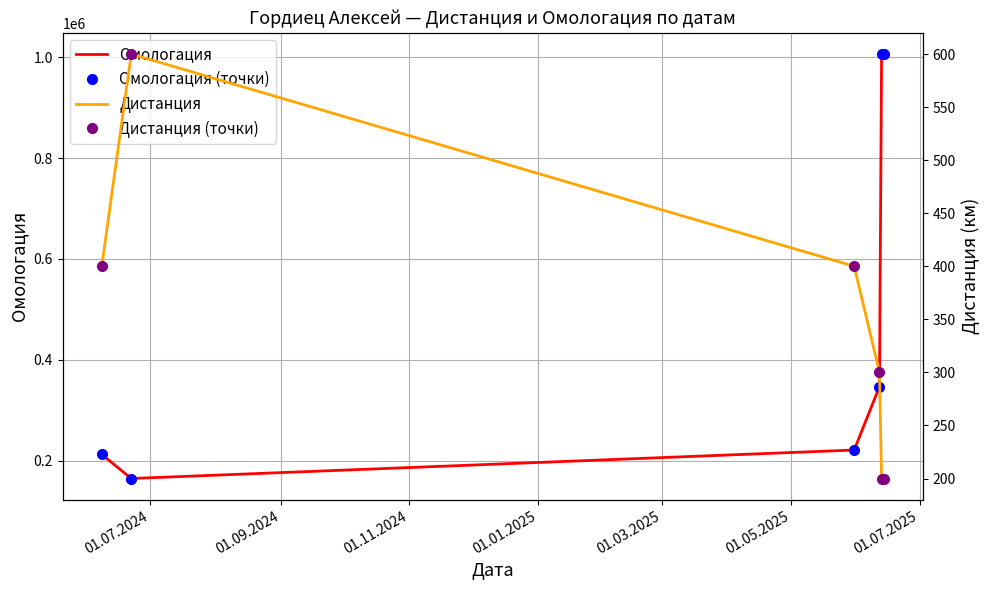

Which series has the largest range (max minus min)?

Омологация